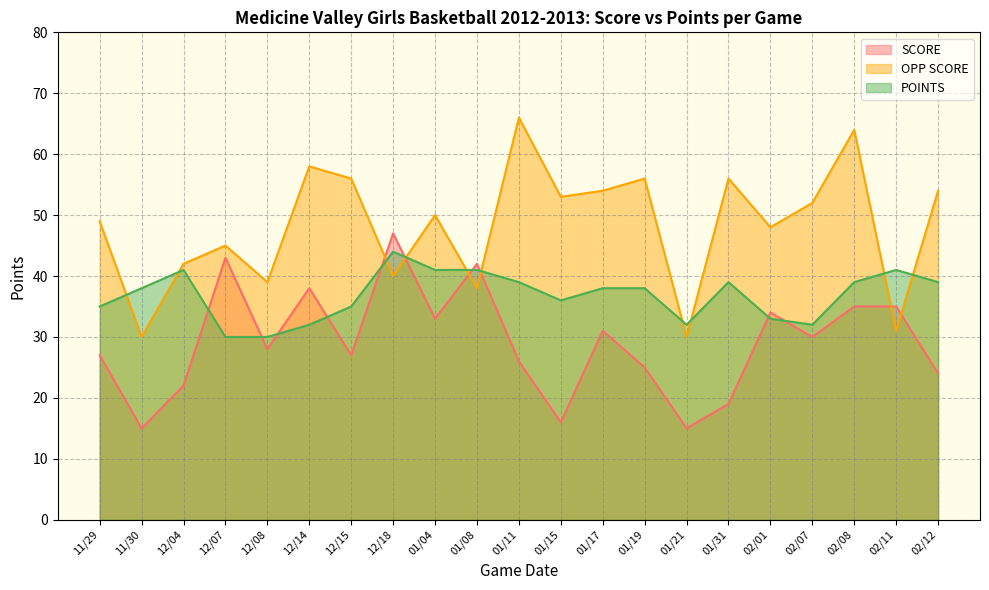

Which series has the largest total across all categories?

OPP SCORE